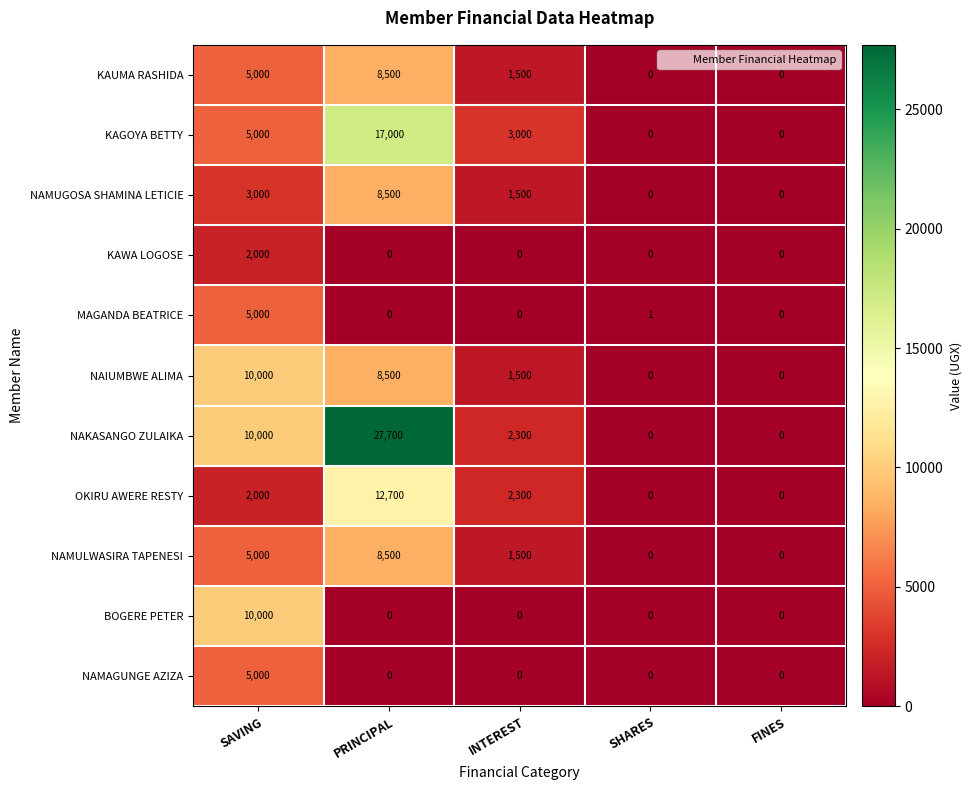

The NAMULWASIRA TAPENESI series shows 12745 at PRINCIPAL. True or false?

False